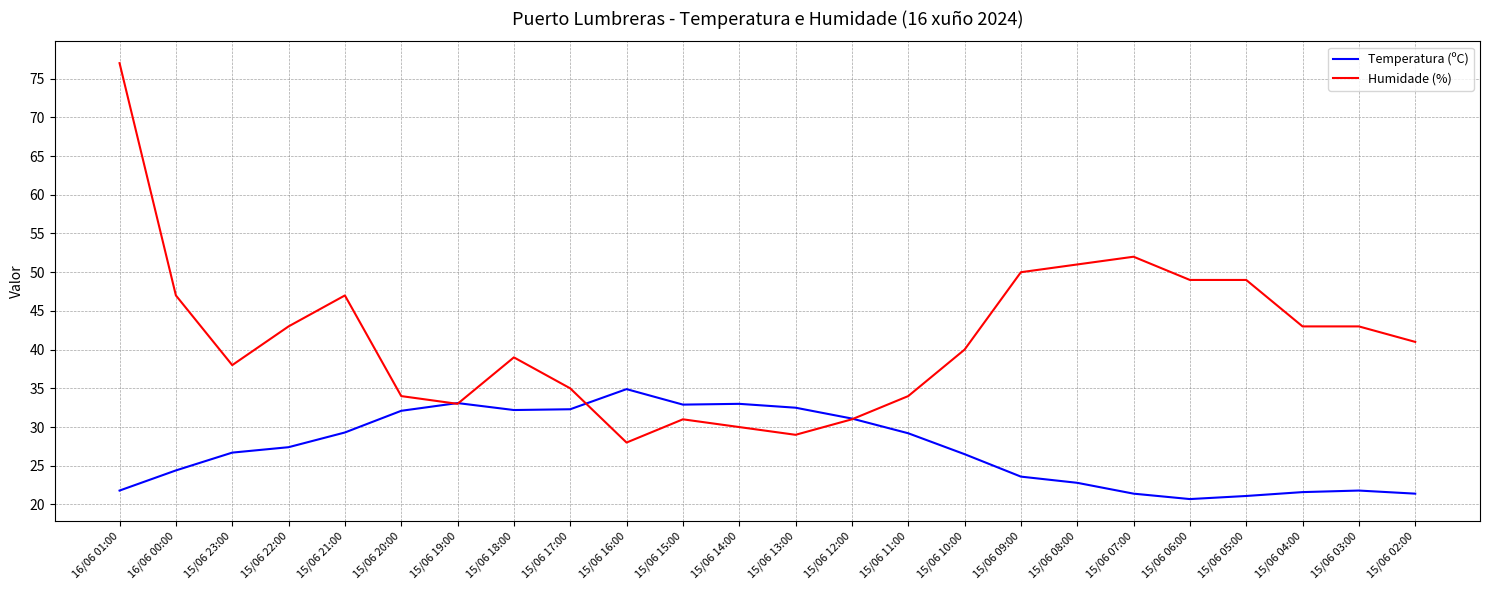

What is the difference between the highest and lowest values at 15/06 21:00?

17.7